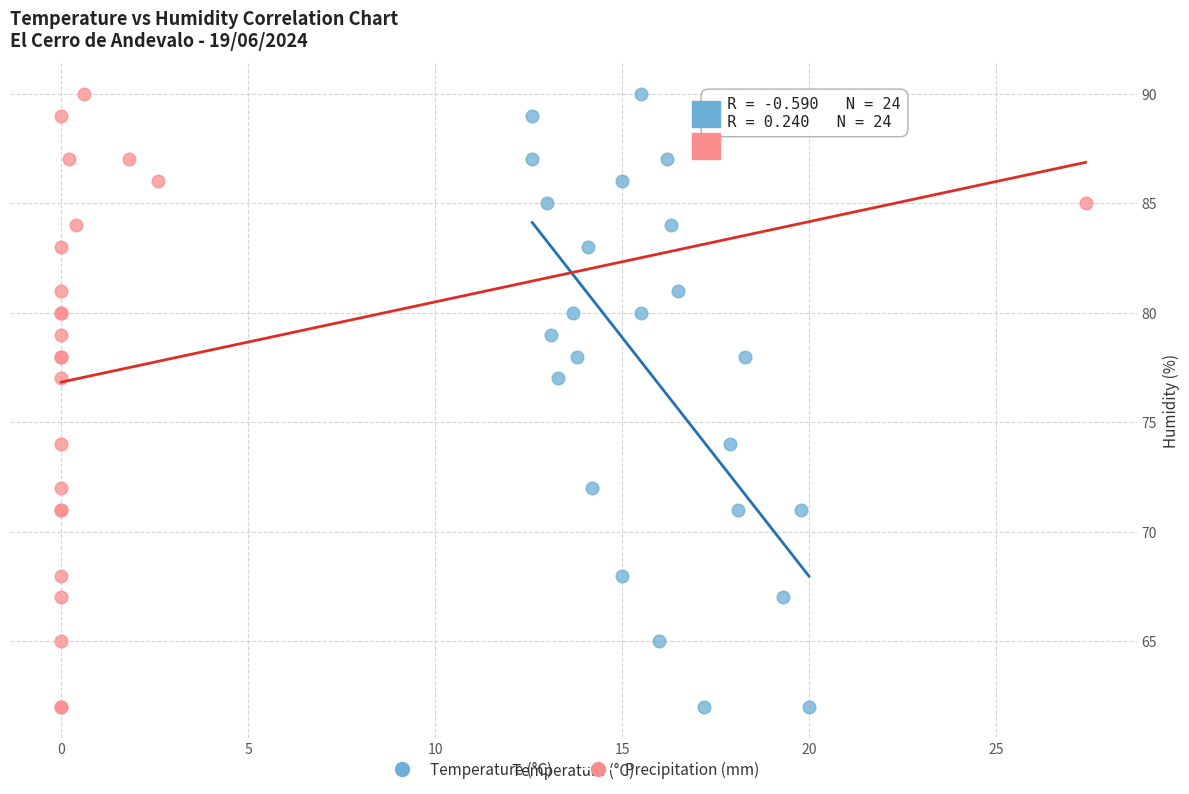

What are all the series names shown in the legend?

Temperature (°C), Precipitation (mm)